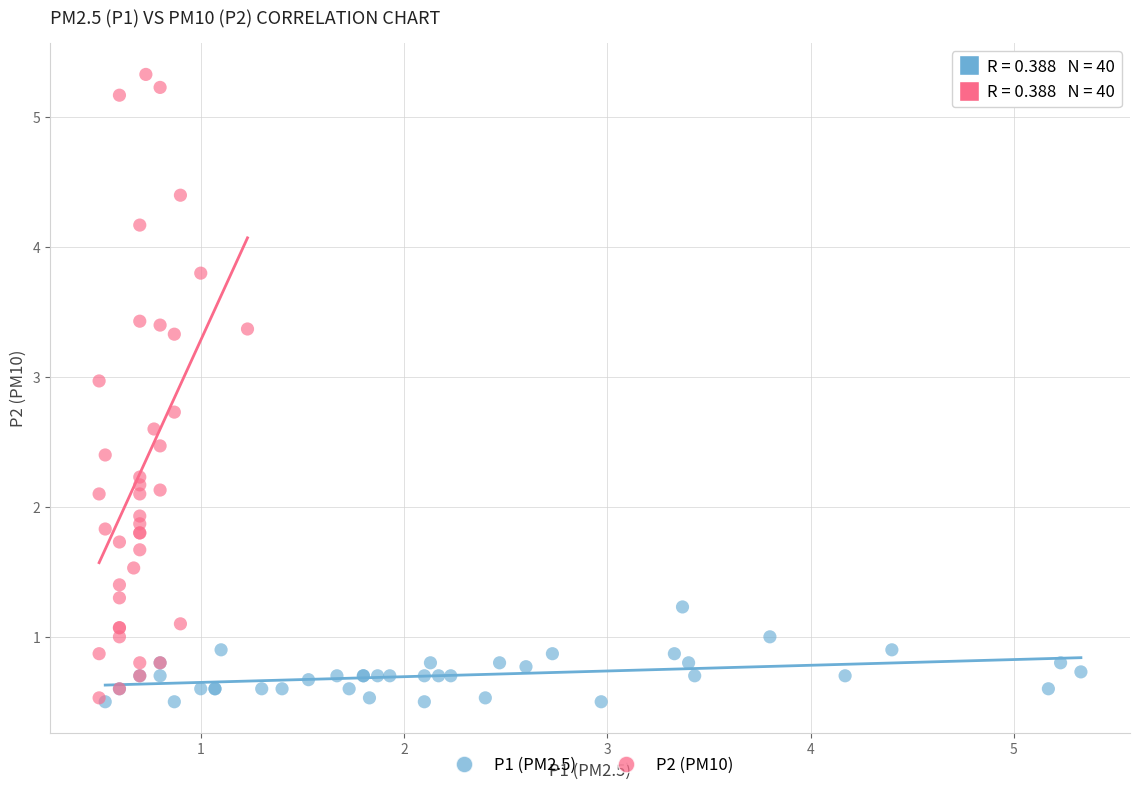

Which series has the largest Y range (max minus min)?

P2 (PM10)